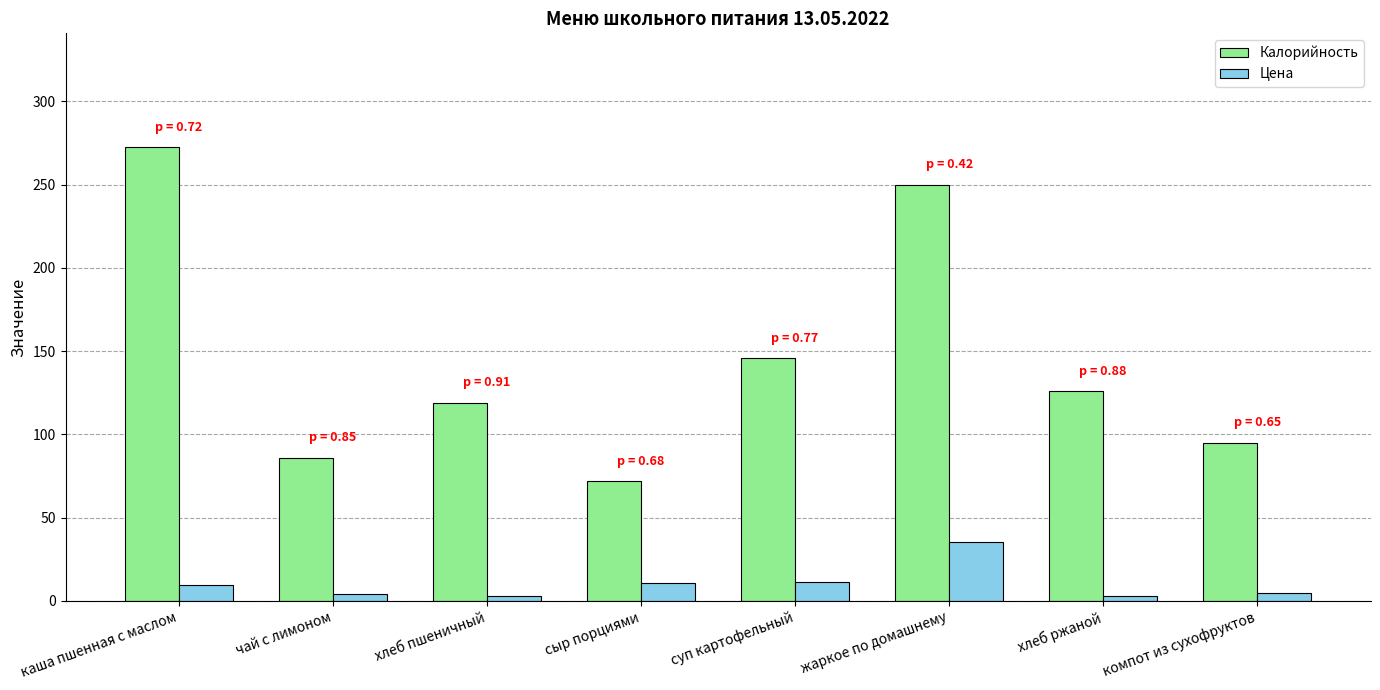

What is the maximum value shown in the chart?

272.7